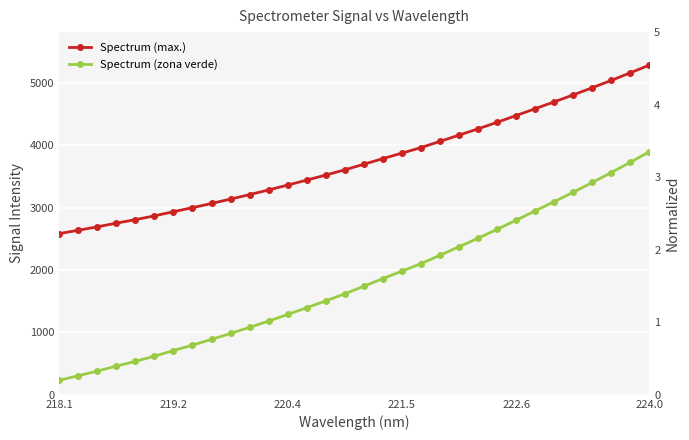

At which category does the chart reach its peak across all series?

224.0